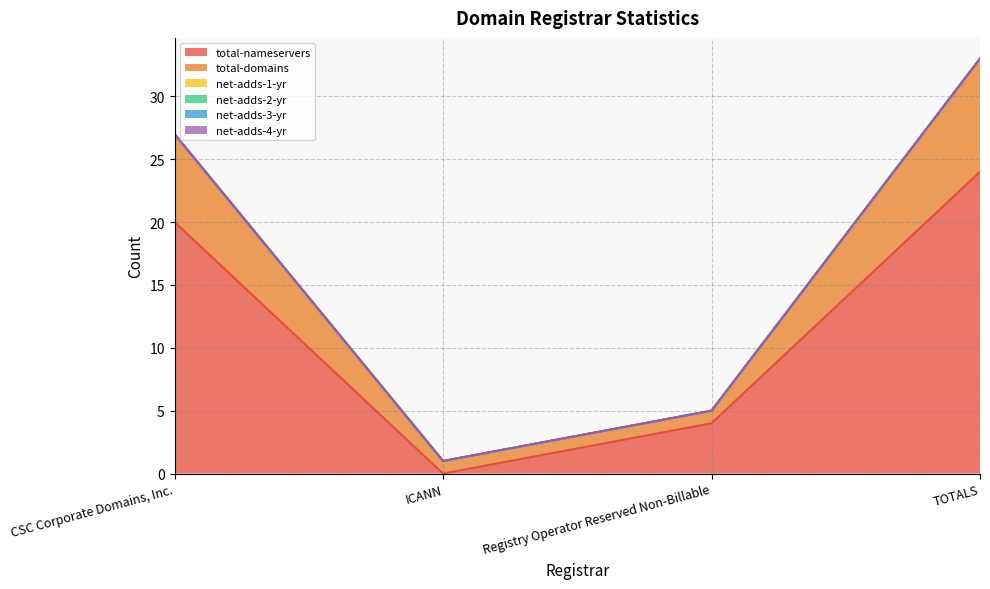

True or false: net-adds-2-yr and net-adds-3-yr intersect in this chart.

False